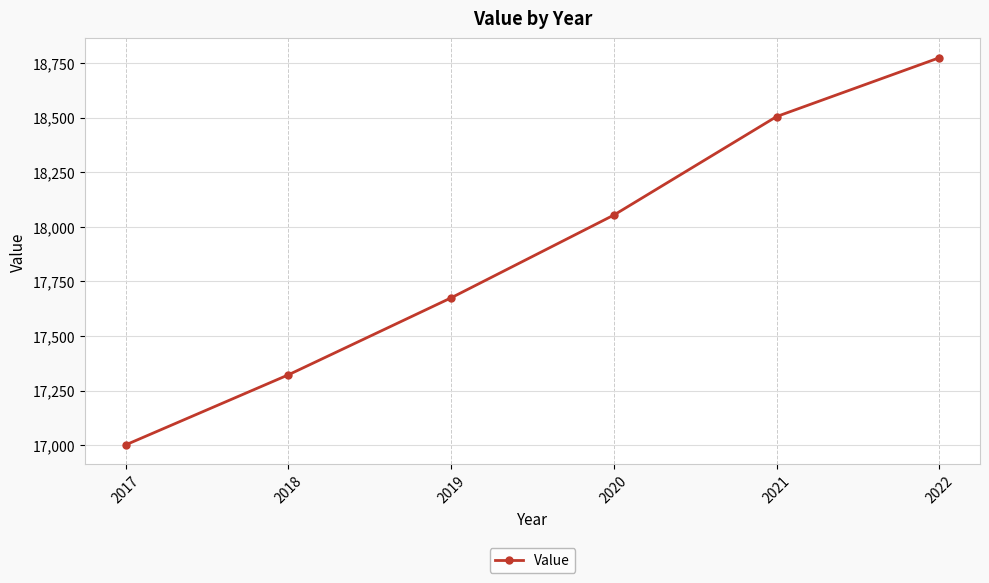

What is the difference between the values at 2018 and 2022?

1452.7